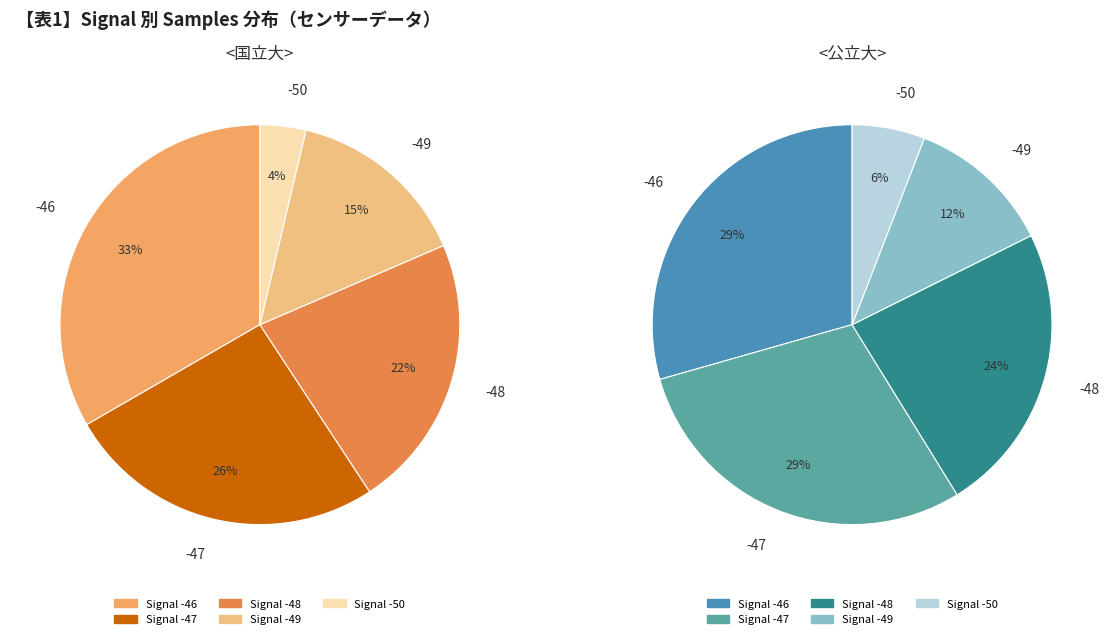

The -46 slice represents 20% of the pie. True or false?

False